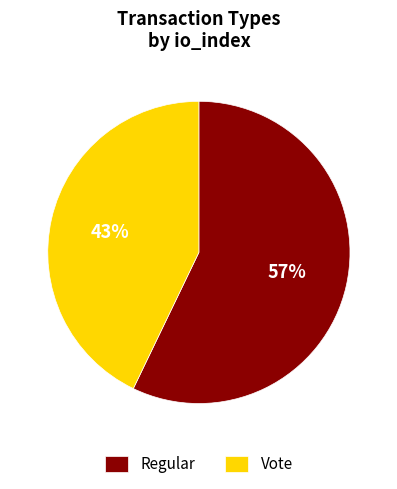

Between Vote and Regular, which is larger?

Regular